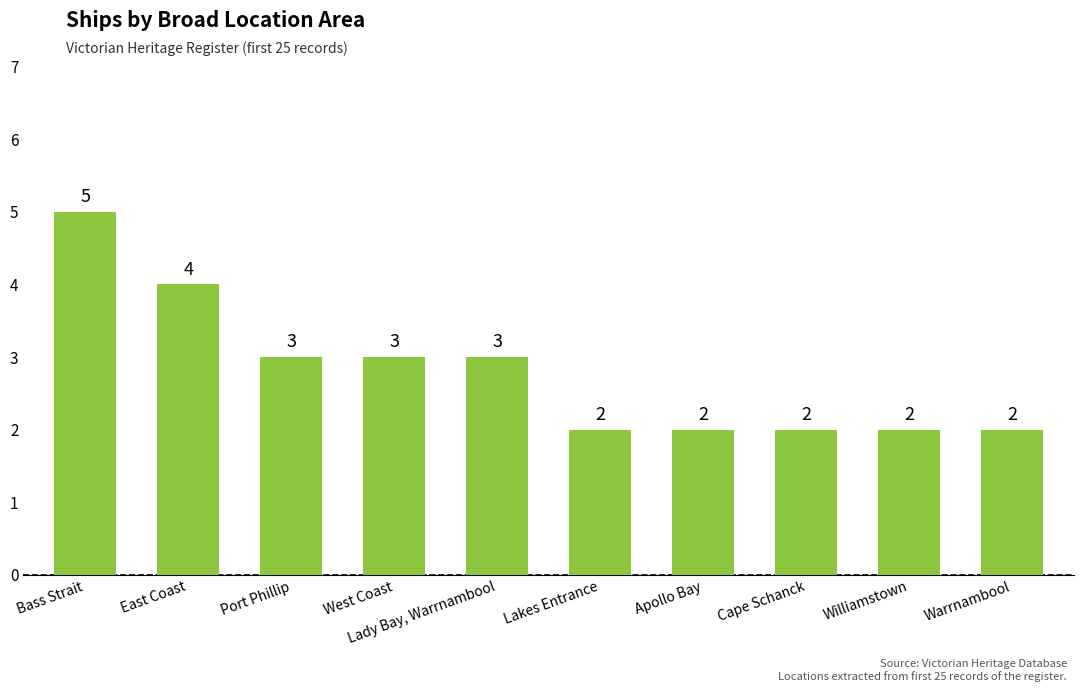

What is the label of the 8th bar from the left?

Cape Schanck